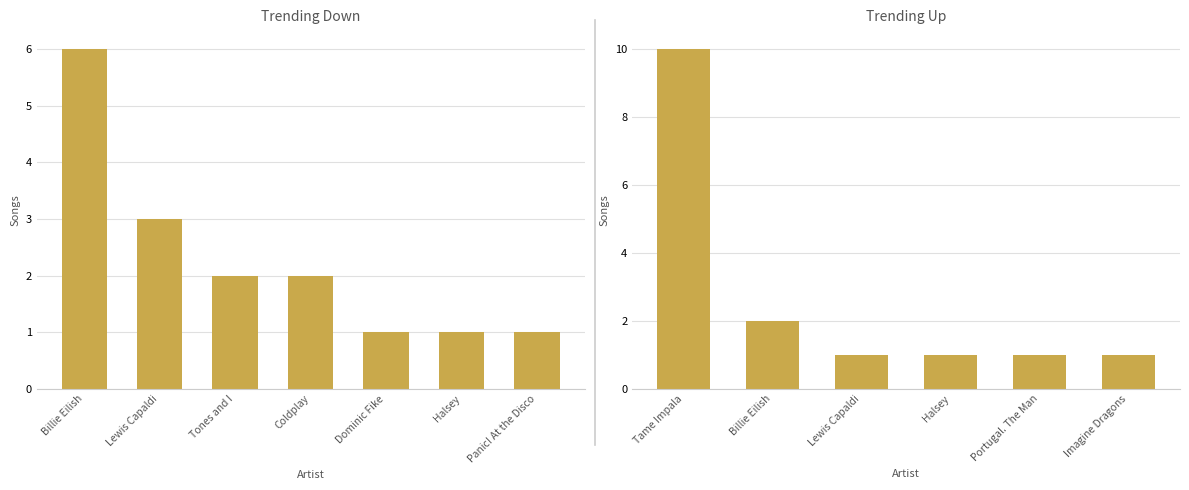

Which series has the widest spread of values?

up